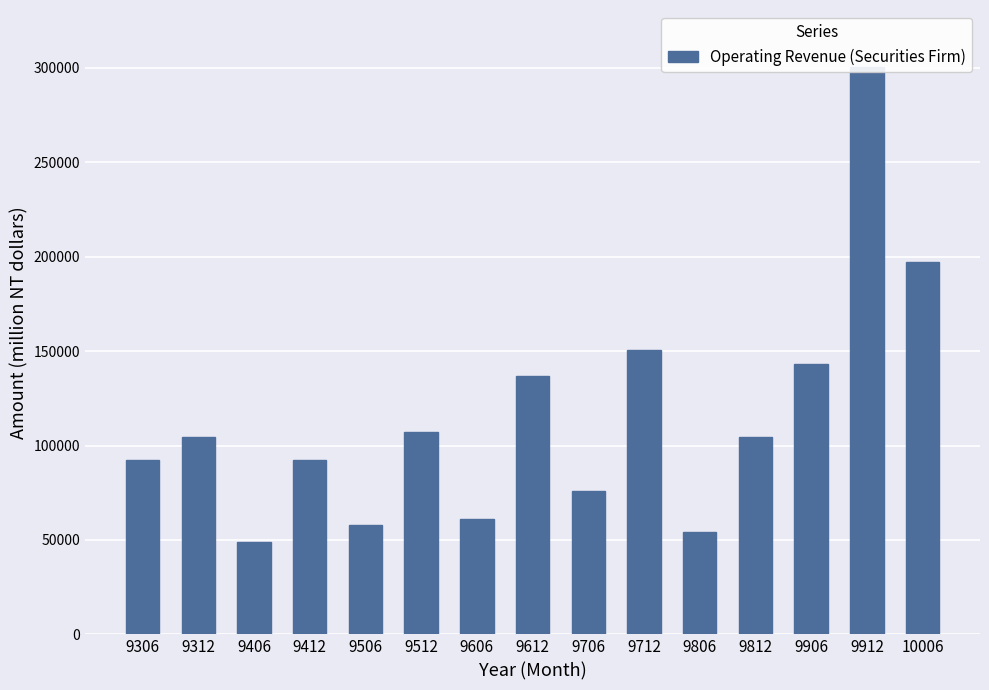

At which label is the value closest to 174758?

10006